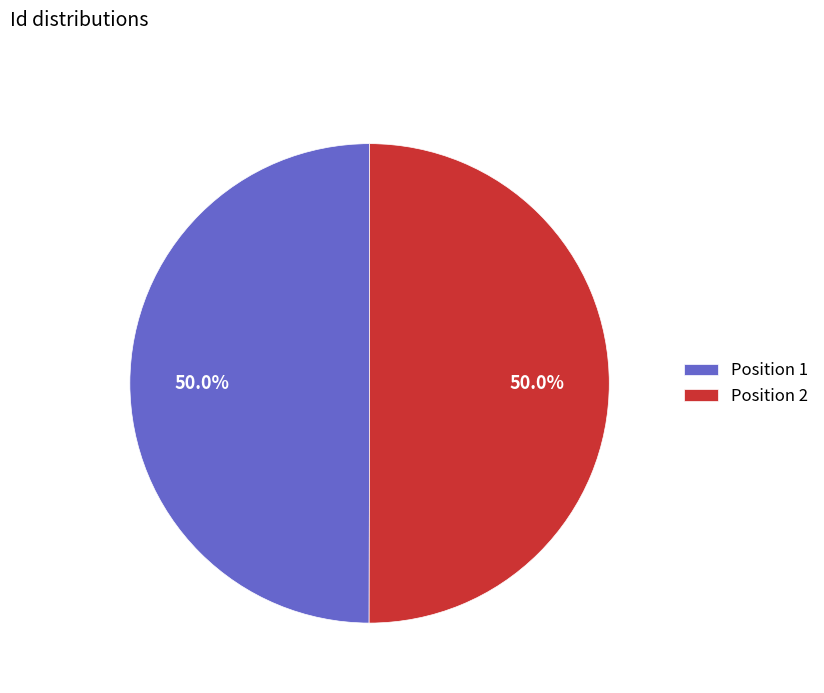

Is the sum of Position 1 and Position 2 greater than half?

Yes